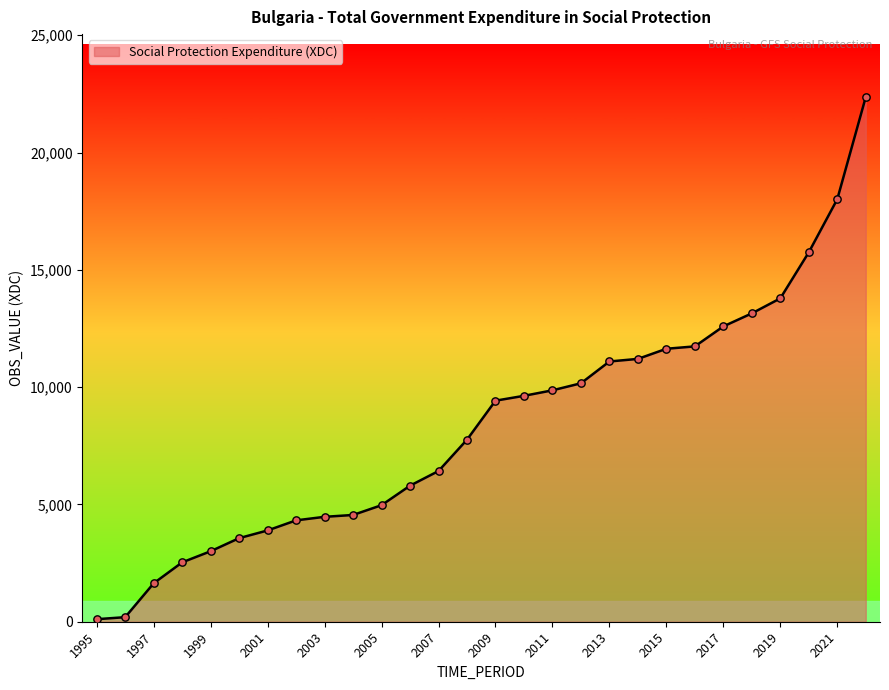

What is the greatest value displayed?

22364.2